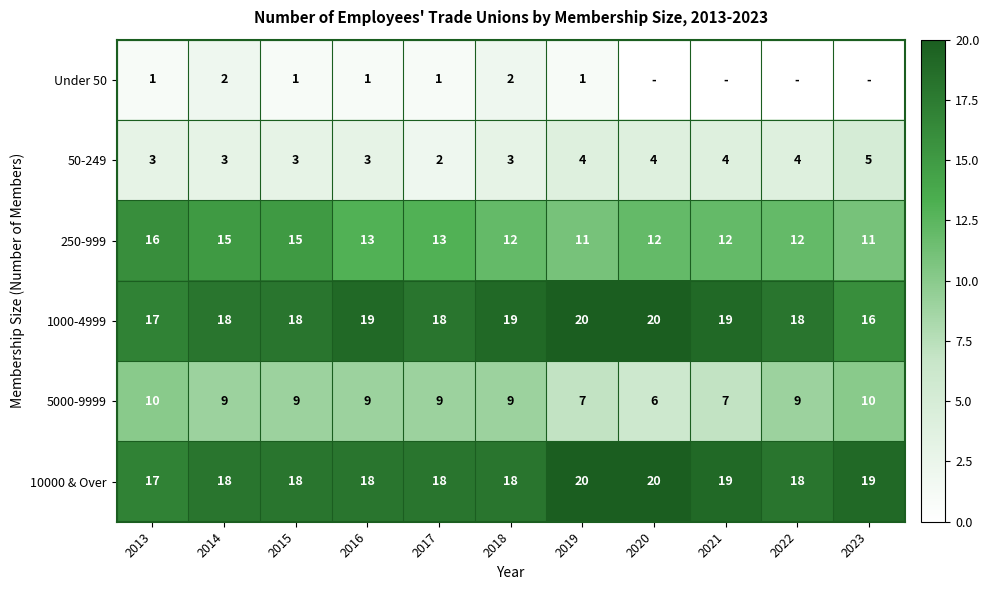

The value of 250-999 at 2014 is 15. True or false?

True